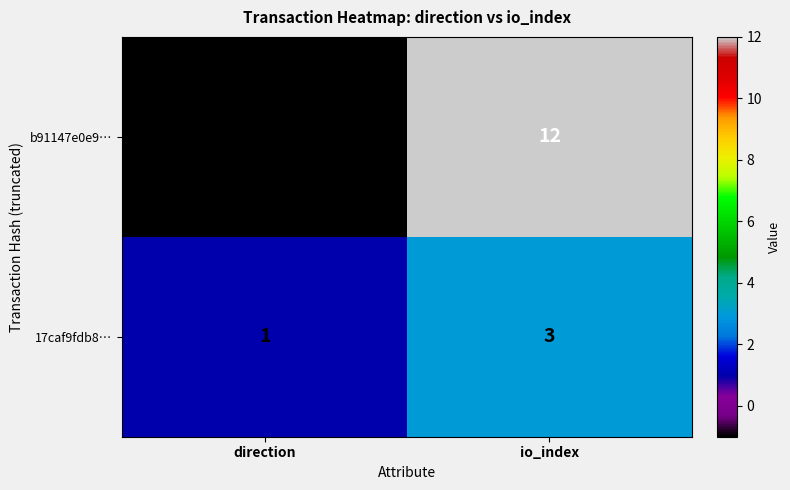

Reading left to right, list all the values displayed in this chart.

b91147e0e9…: -1	12
17caf9fdb8…: 1	3